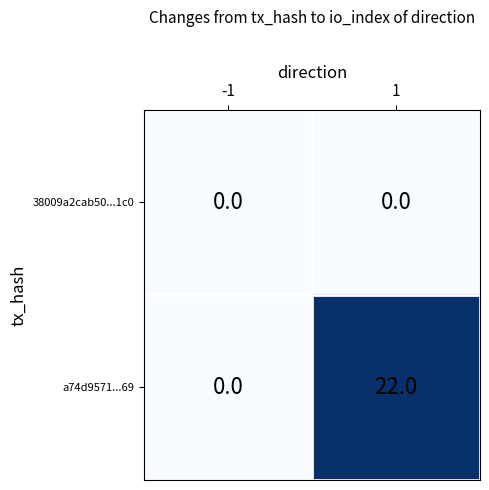

What is the total value across all series at 1?

22